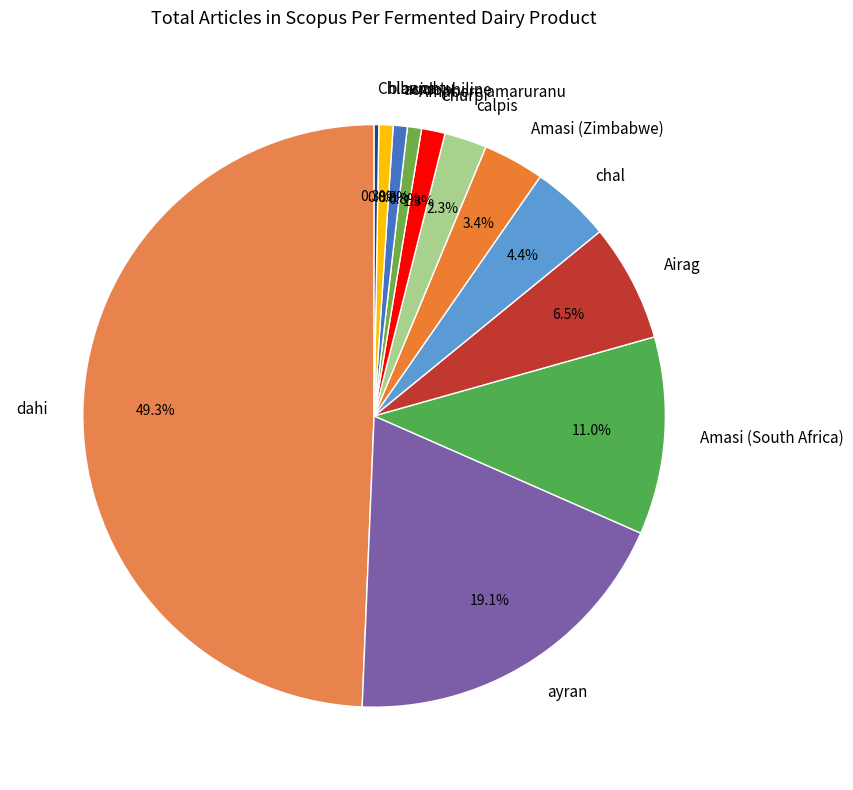

True or false: Amabere amaruranu accounts for 1% of the total.

True